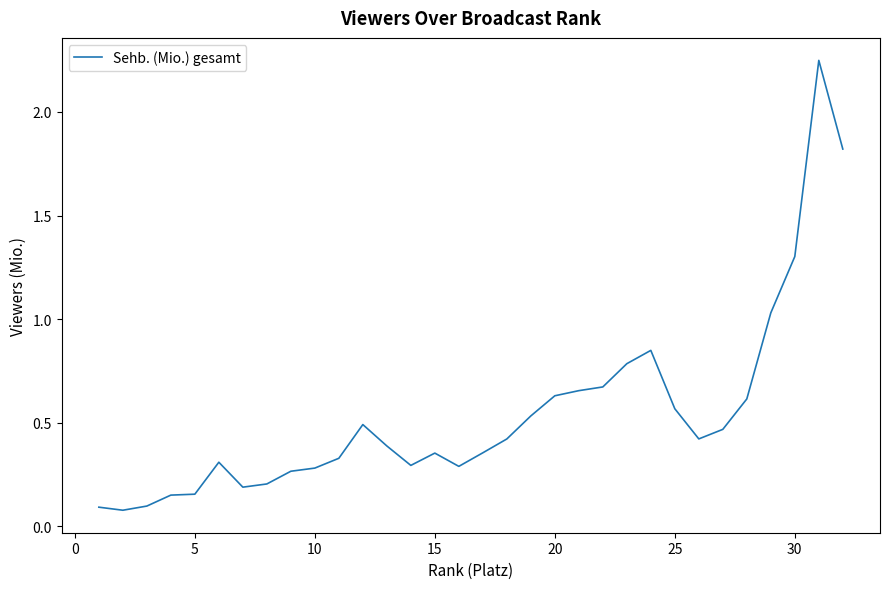

True or false: the data has more than 1 interior local peaks.

True